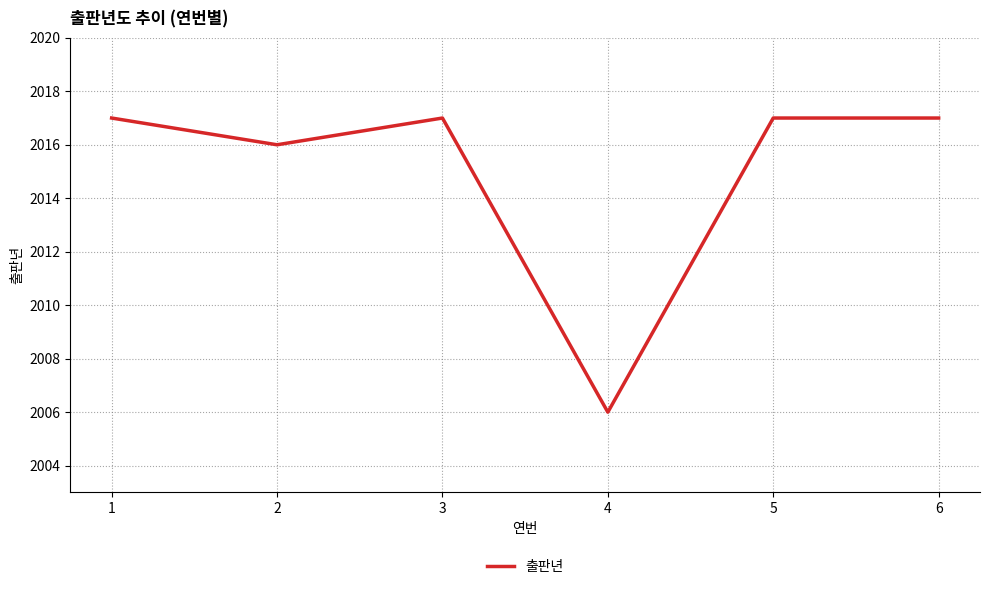

At which category does the data reach its first local valley?

2